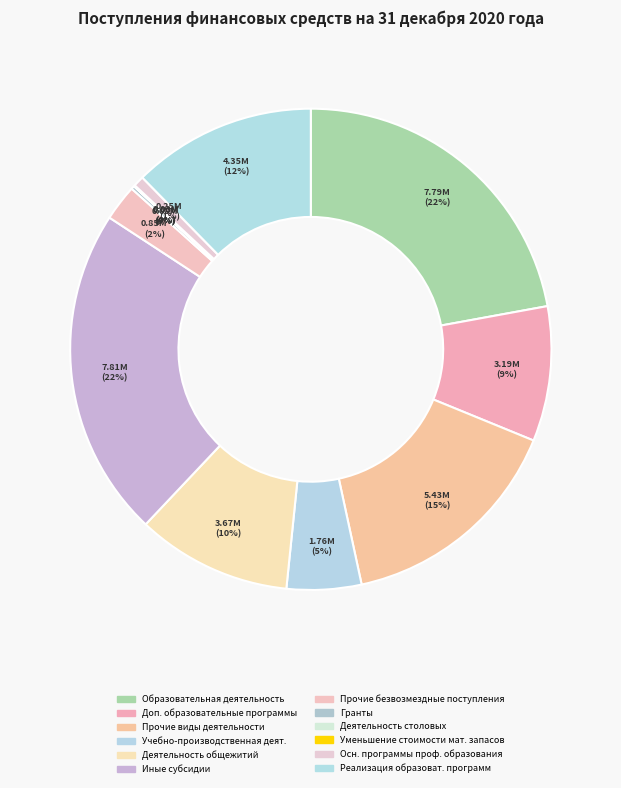

How many slices are in this pie chart?

12